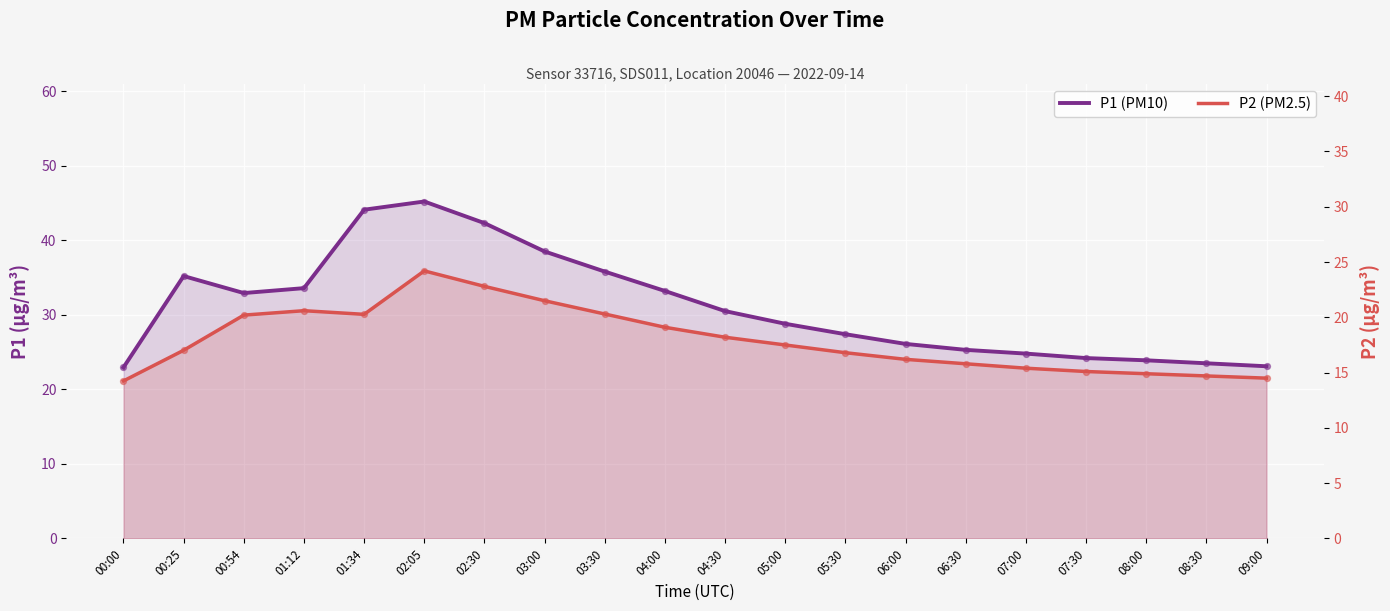

Is the value of P2 (PM2.5) at 02:30 greater than the value of P1 (PM10) at 07:30?

No